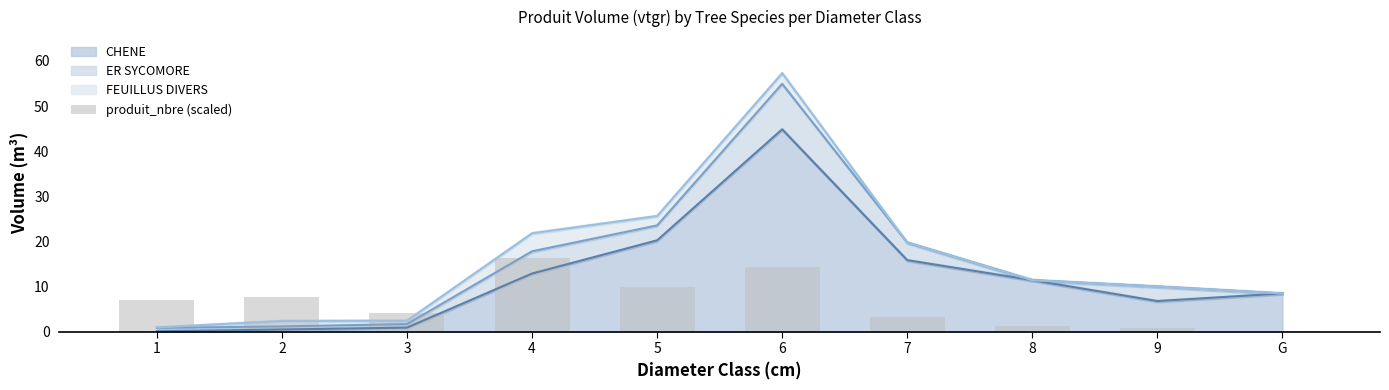

At which category is the sum across all series the highest?

6